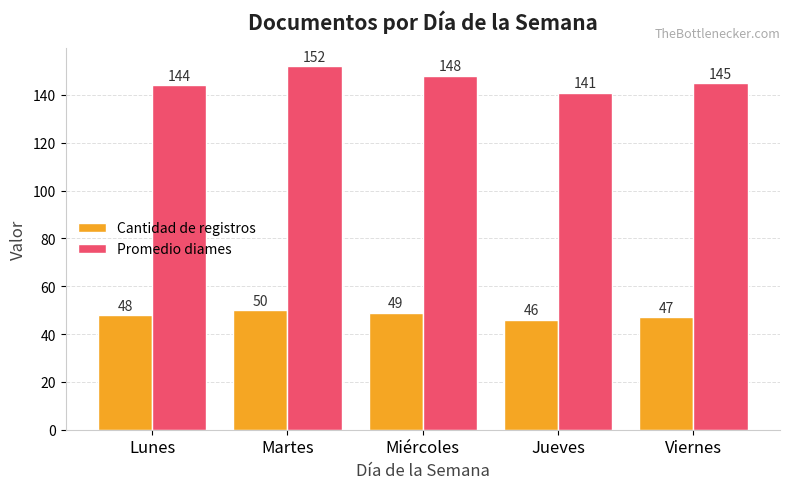

How many categories are shown in the chart?

5